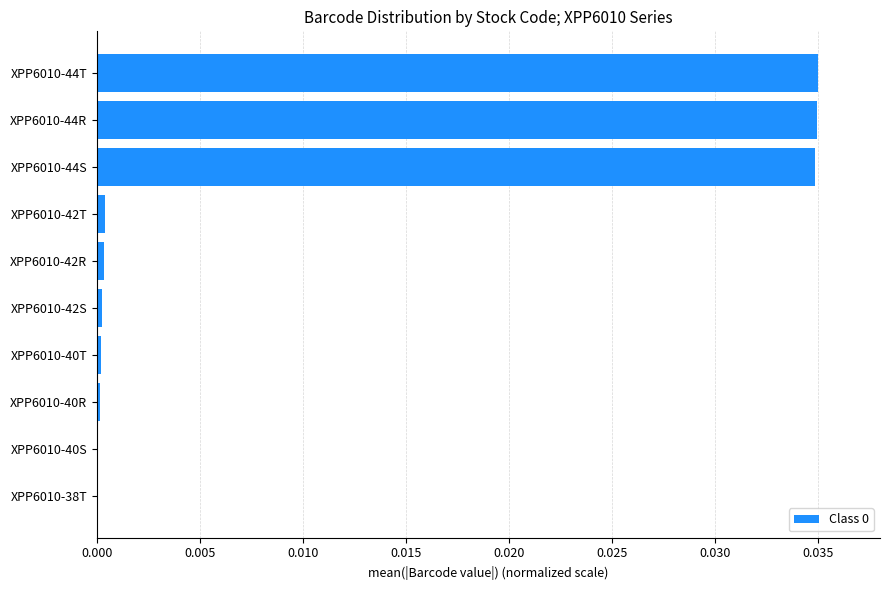

The value at XPP6010-44S is 0.0. True or false?

True